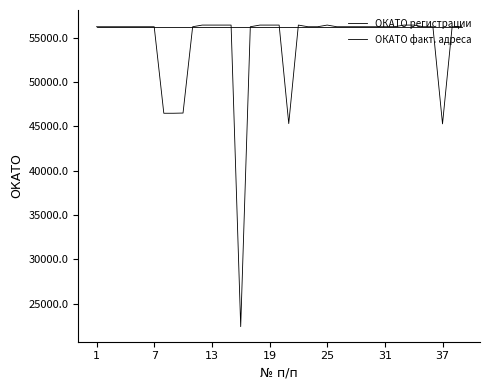

Is this an area chart (filled region under the line)?

No